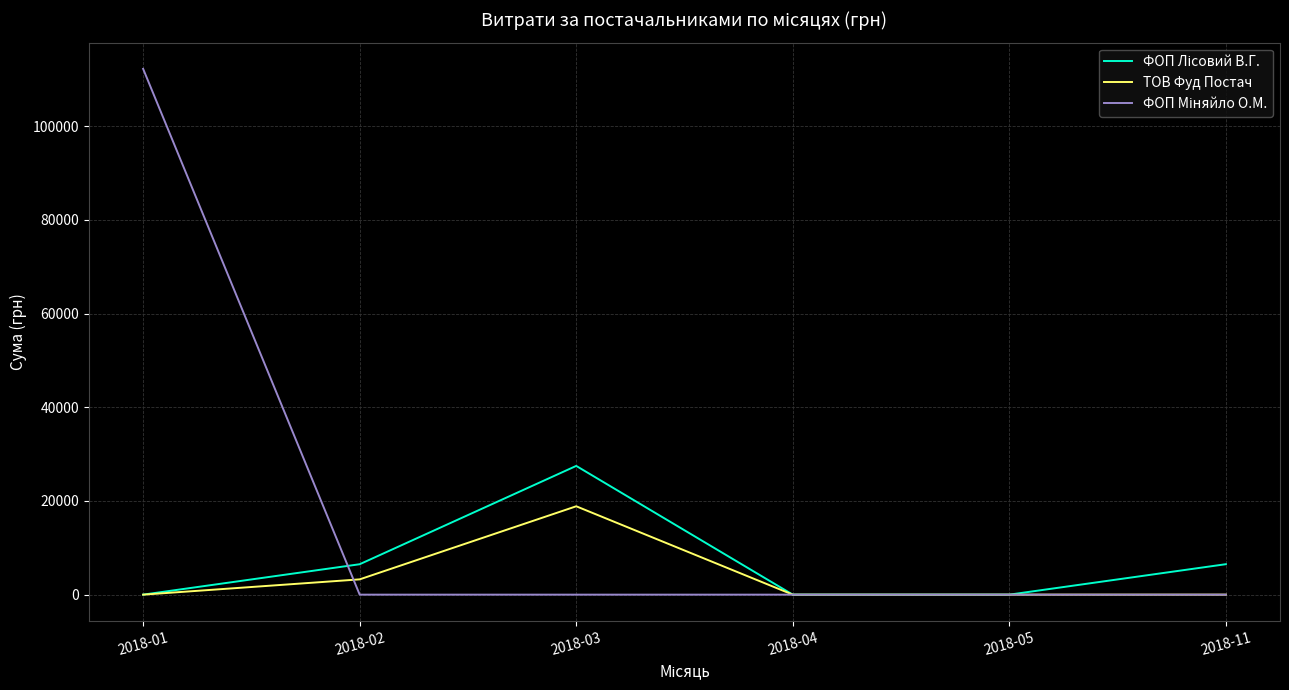

What is the difference between the highest and lowest values at 2018-03?

27476.5